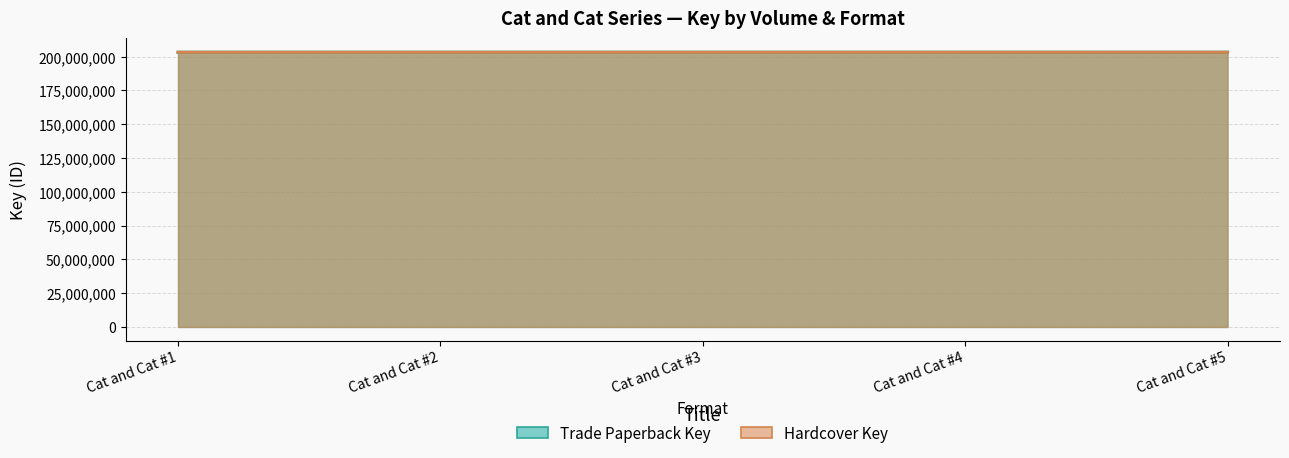

How many lines are shown in the chart?

2